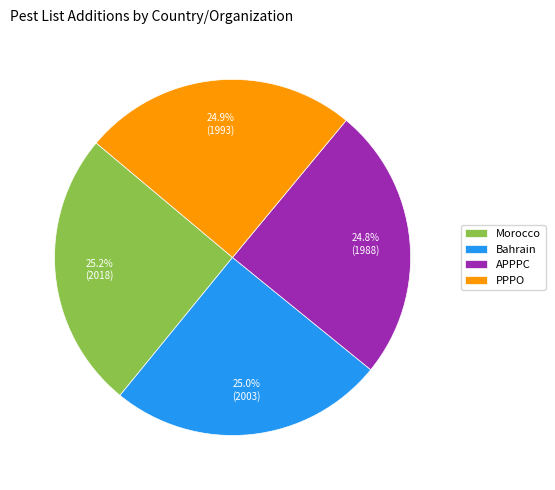

How many segments does this pie chart have?

4